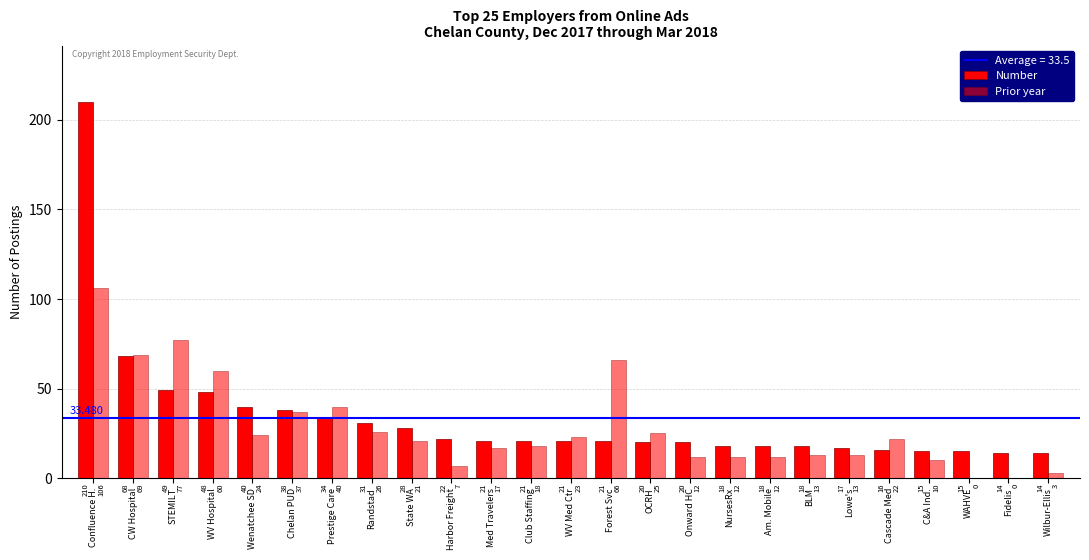

Rank the series by their maximum value, from highest to lowest.

Number, Prior year